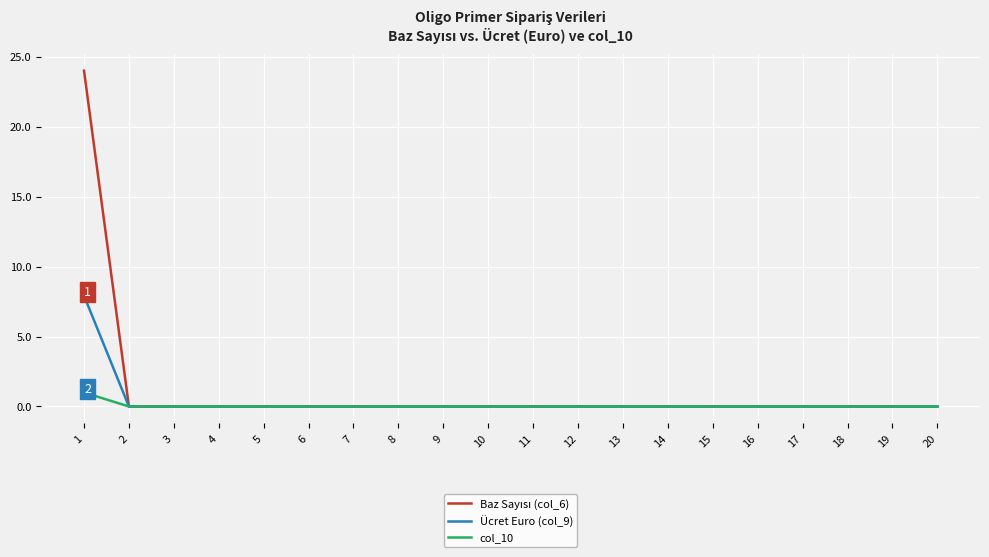

The value of Ücret Euro (col_9) at 16 is 4.2. True or false?

False